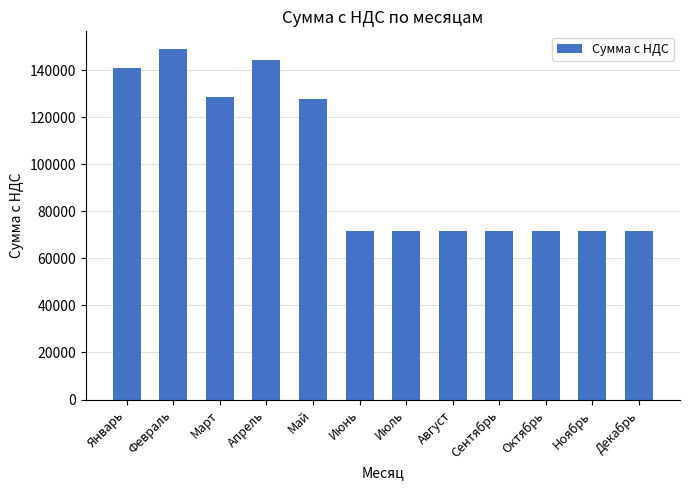

Approximately how many times larger is the value at Май compared to Октябрь?

1.8